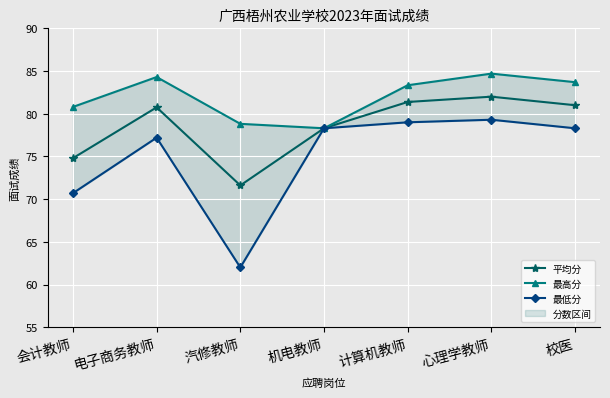

What is the label of the 2nd point from the left?

电子商务教师